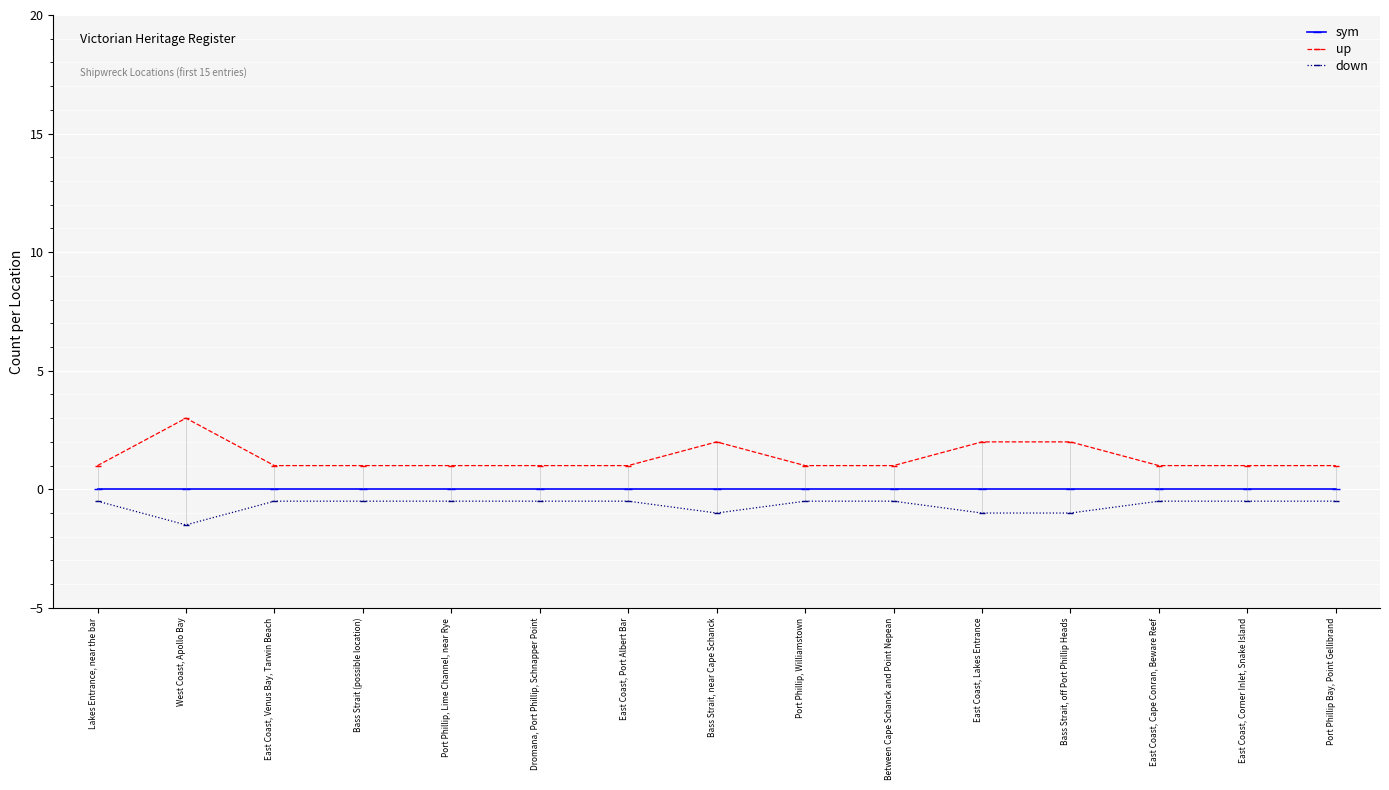

True or false: sym has a value of 0.0 at East Coast, Lakes Entrance.

True